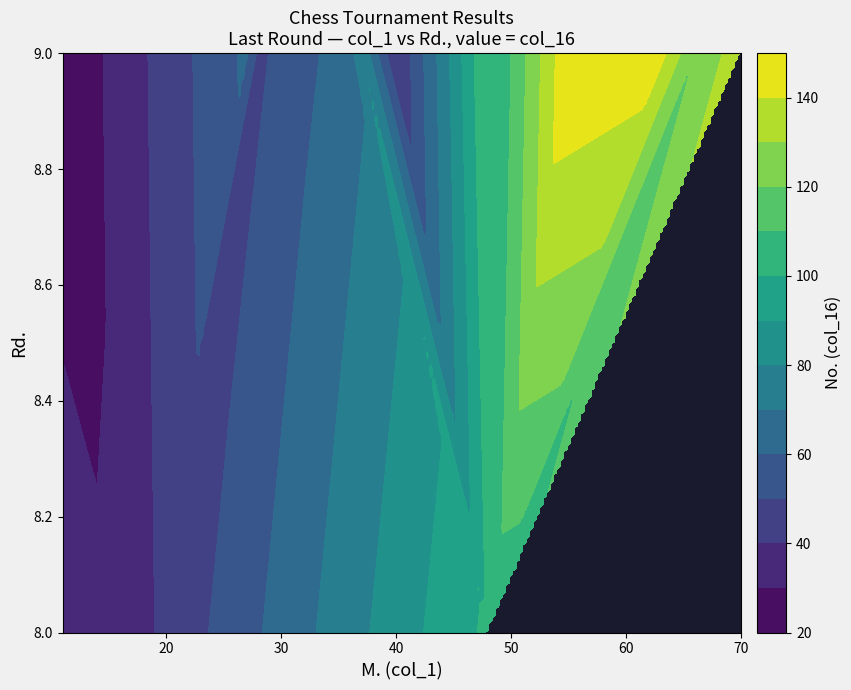

What is the difference between the highest and lowest values at 11?

17